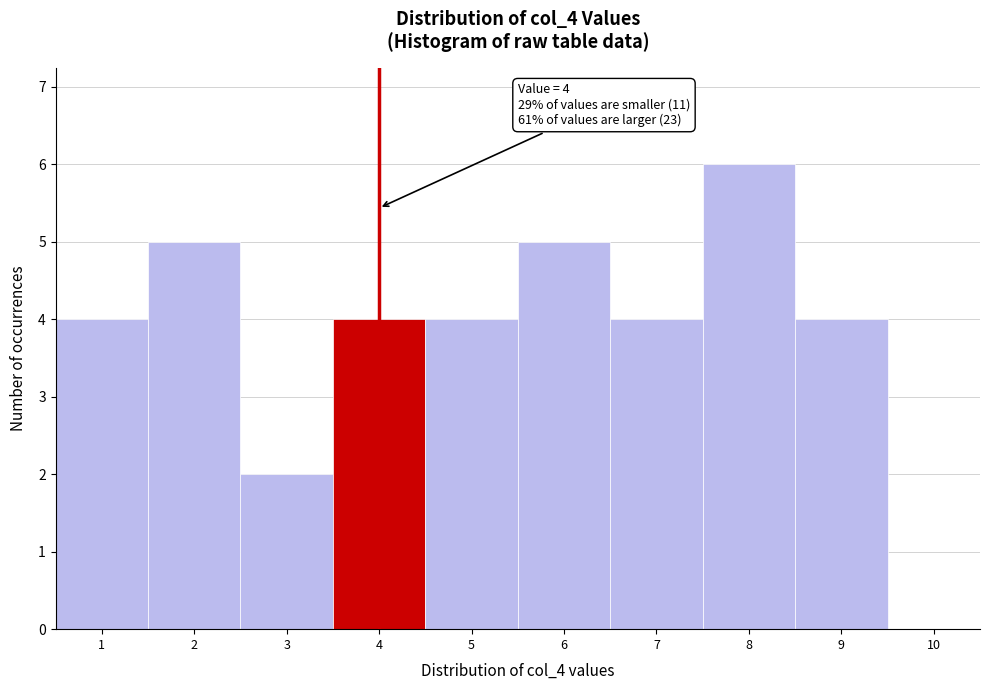

Which range on the x-axis has the tallest bar?

7.5 to 8.5